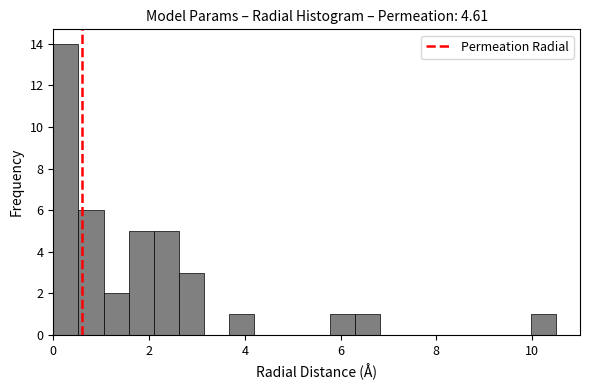

Around what value on the x-axis is the tallest bar? Give the approximate position of its centre, as read against the axis.

0.2